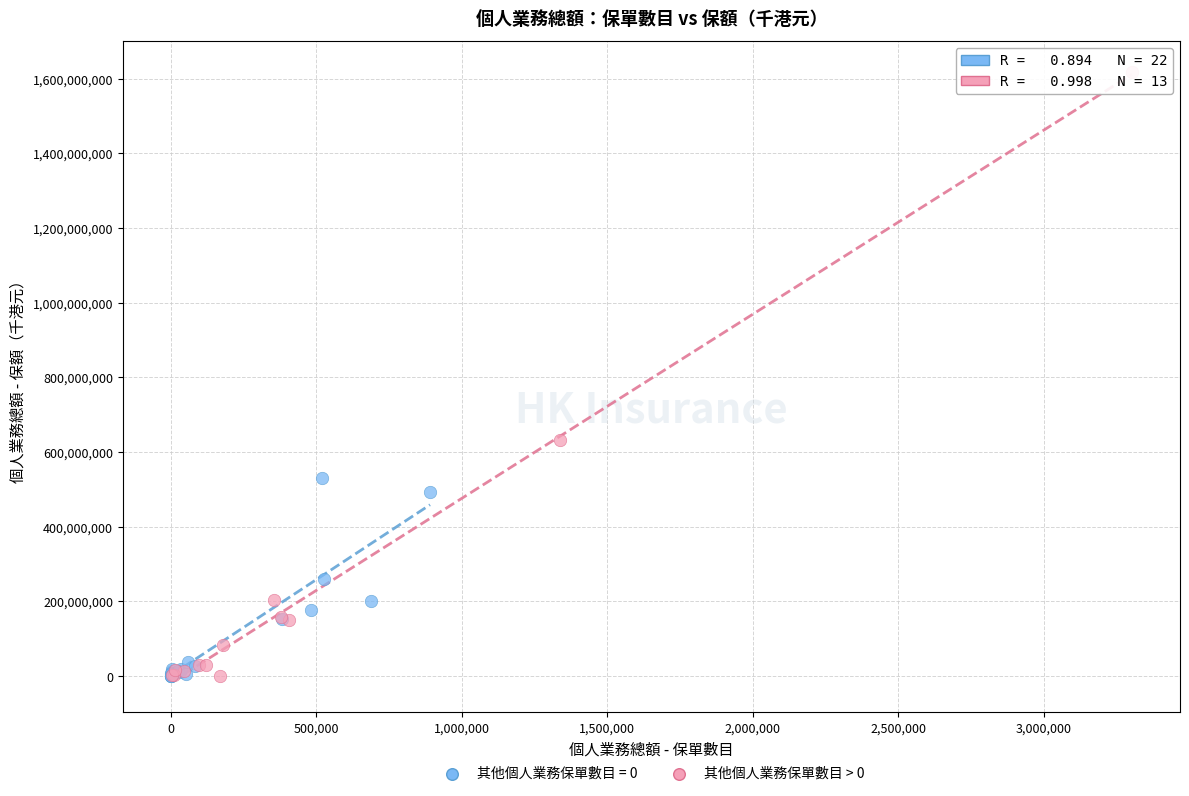

Which series has the widest spread of Y values?

其他個人業務保單數目 > 0